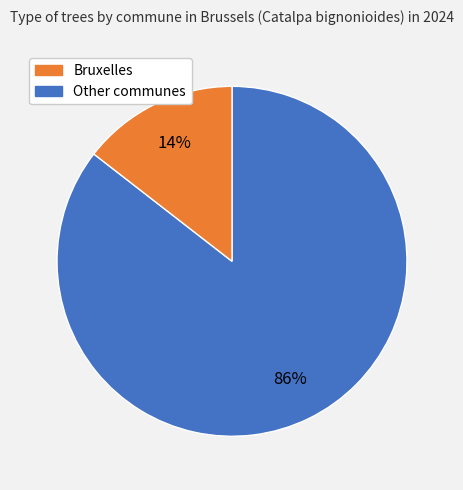

Is there any slice that represents more than half of the pie?

Yes